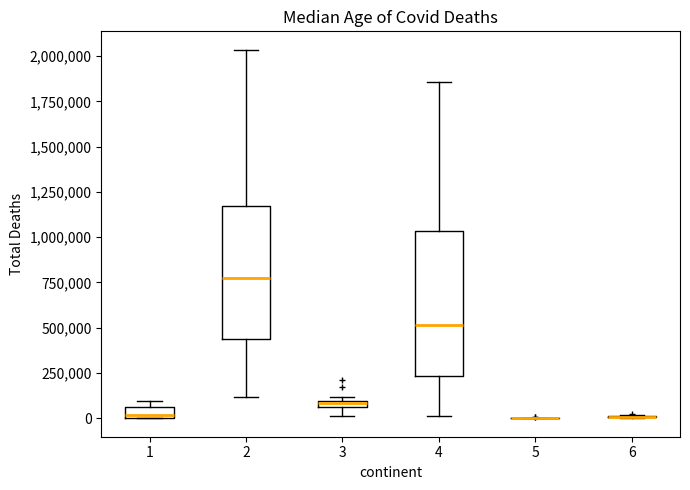

Which box is the tallest, from its lower edge to its upper edge?

4